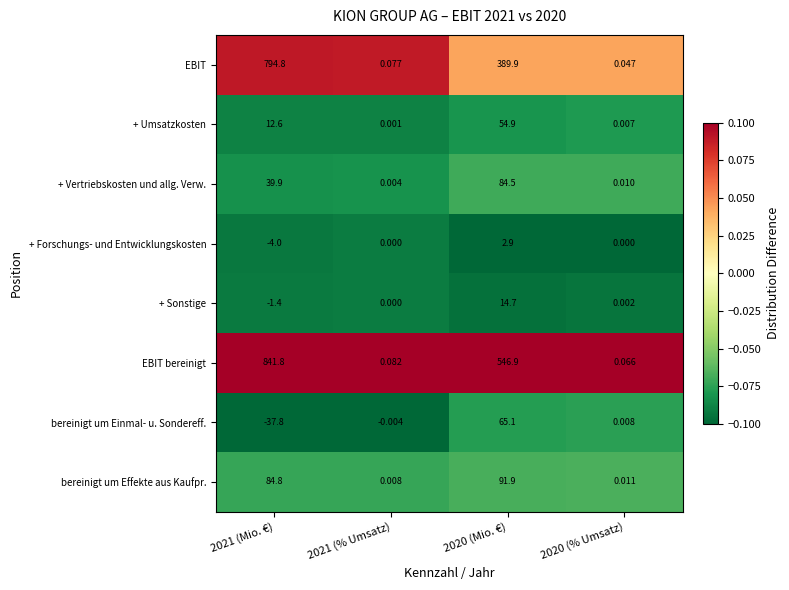

How many categories are shown in the chart?

4